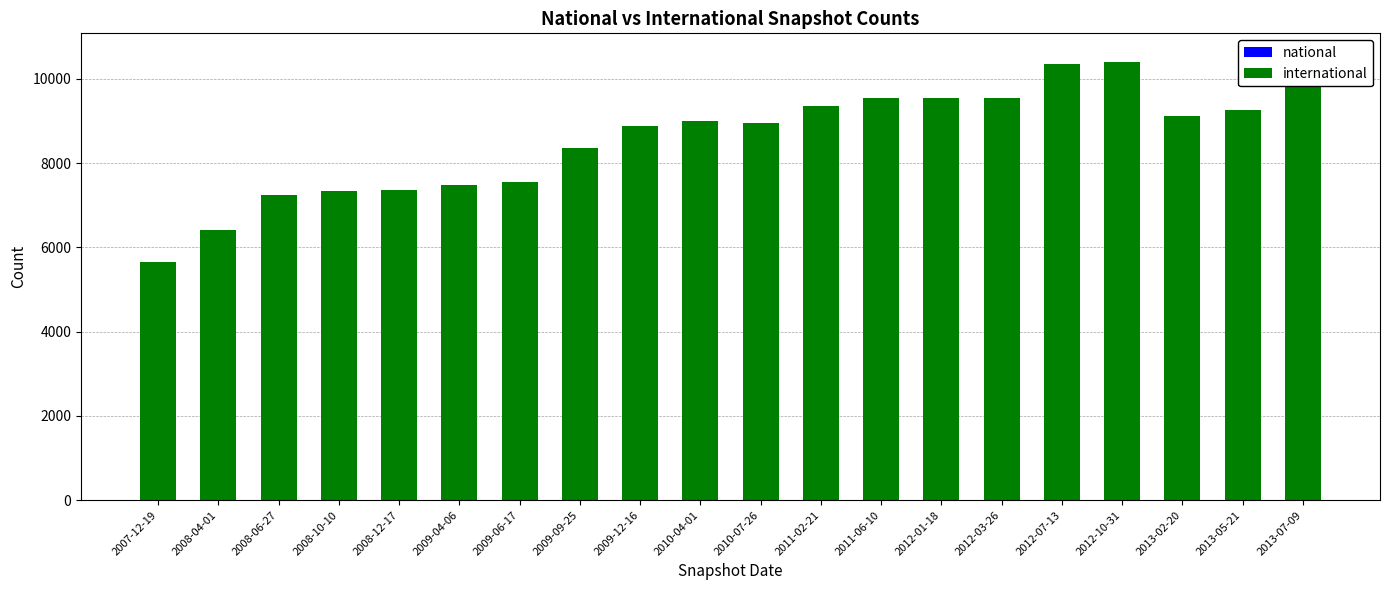

At 2008-06-27, list the series in order from largest to smallest.

international, national